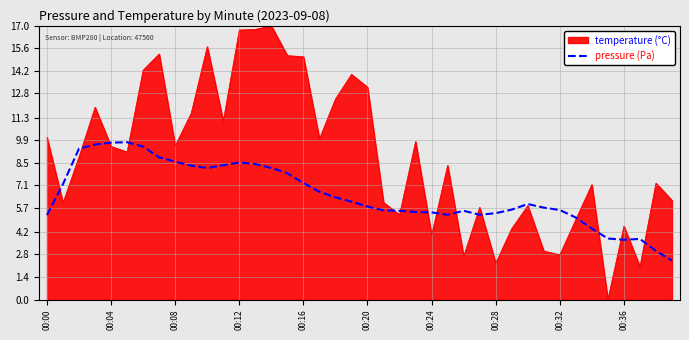

What is the maximum value shown in the chart?

17.0